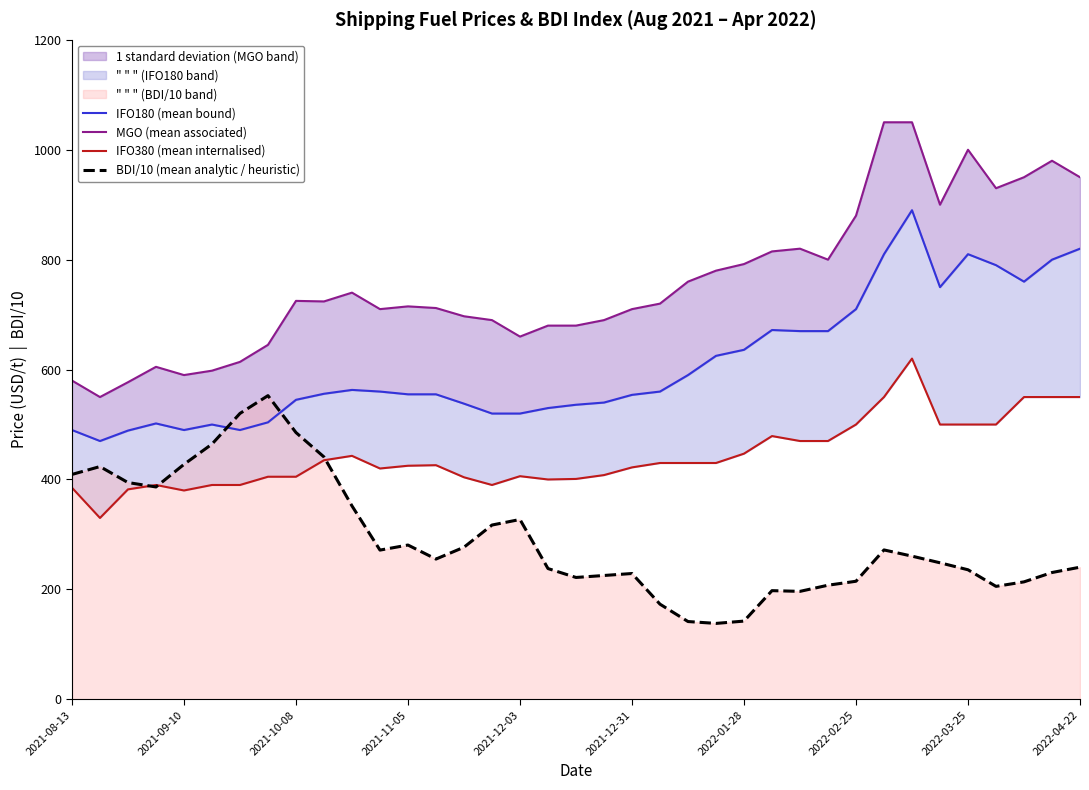

How many values in the MGO (mean associated) series are below 720?

18